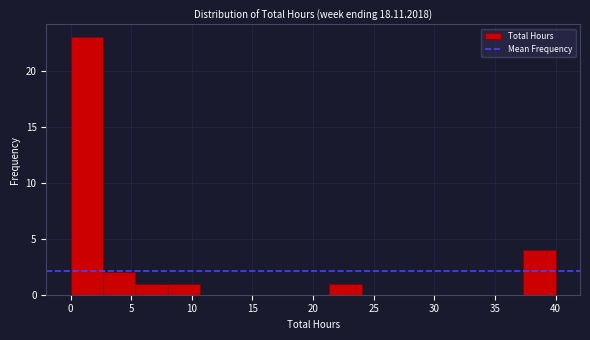

Reading left to right, transcribe this chart: for each bar, give the range it covers on the x-axis and its height. Neither the bar edges nor the heights are printed on the chart, so give them approximately, as read against the axes.

0.0 to 2.5: 23
2.5 to 5.5: 2
5.5 to 8.0: 1
8.0 to 10.5: 1
10.5 to 13.5: 0
13.5 to 16.0: 0
16.0 to 18.5: 0
18.5 to 21.5: 0
21.5 to 24.0: 1
24.0 to 26.5: 0
26.5 to 29.5: 0
29.5 to 32.0: 0
32.0 to 34.5: 0
34.5 to 37.5: 0
37.5 to 40.0: 4